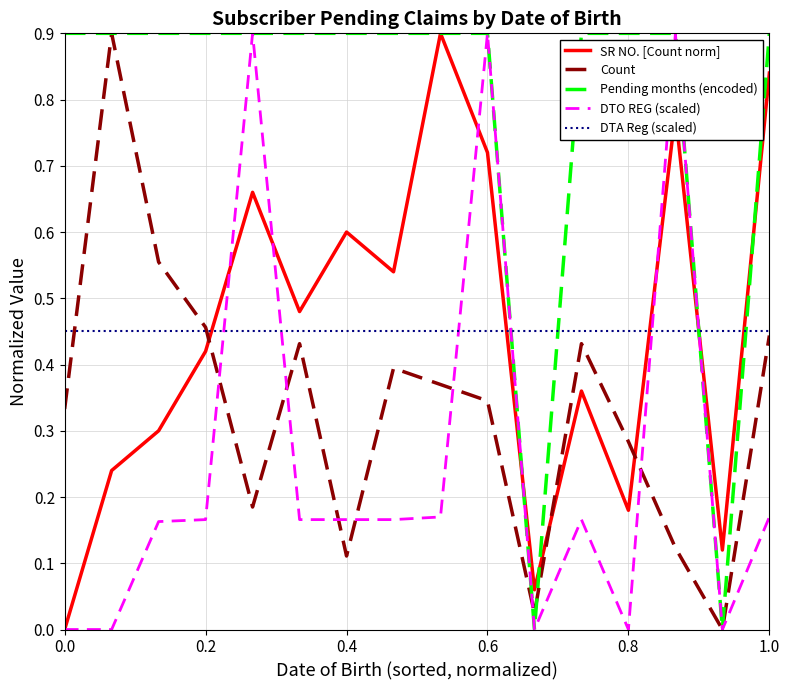

What is the highest value of the SR NO. [Count norm] series?

0.9